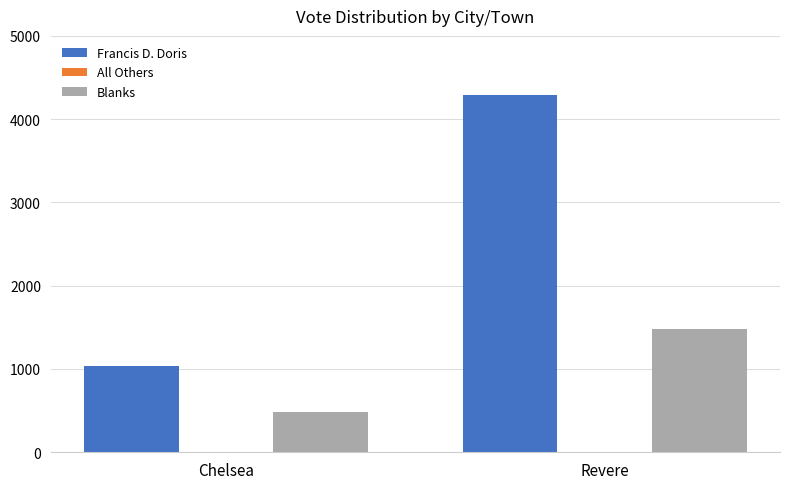

True or false: Blanks has a value of 1481 at Revere.

True